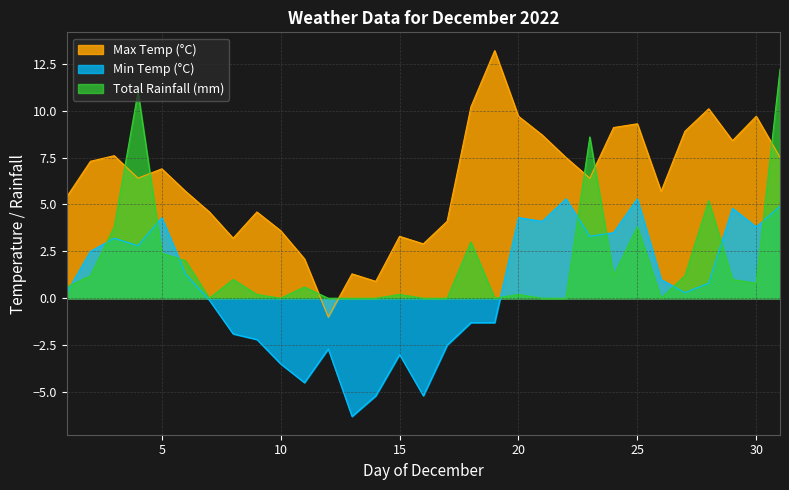

What is the sum of the Min Temp values at 18 and 19?

-2.6